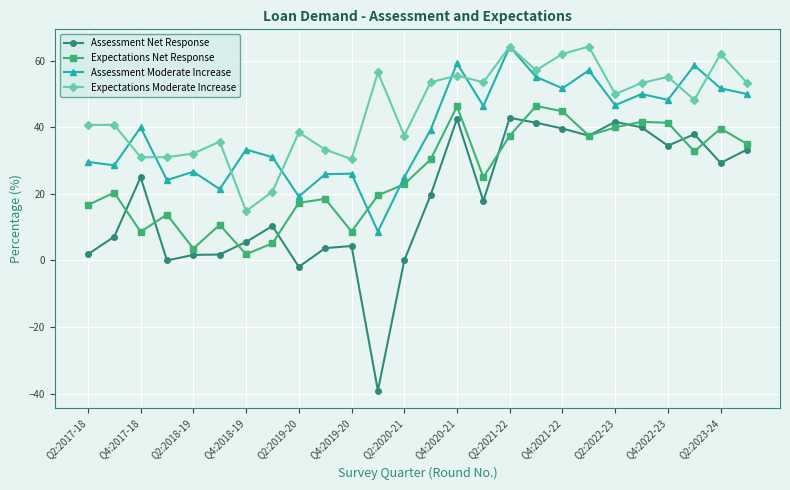

What is the lowest value of the Assessment Moderate Increase series?

8.7